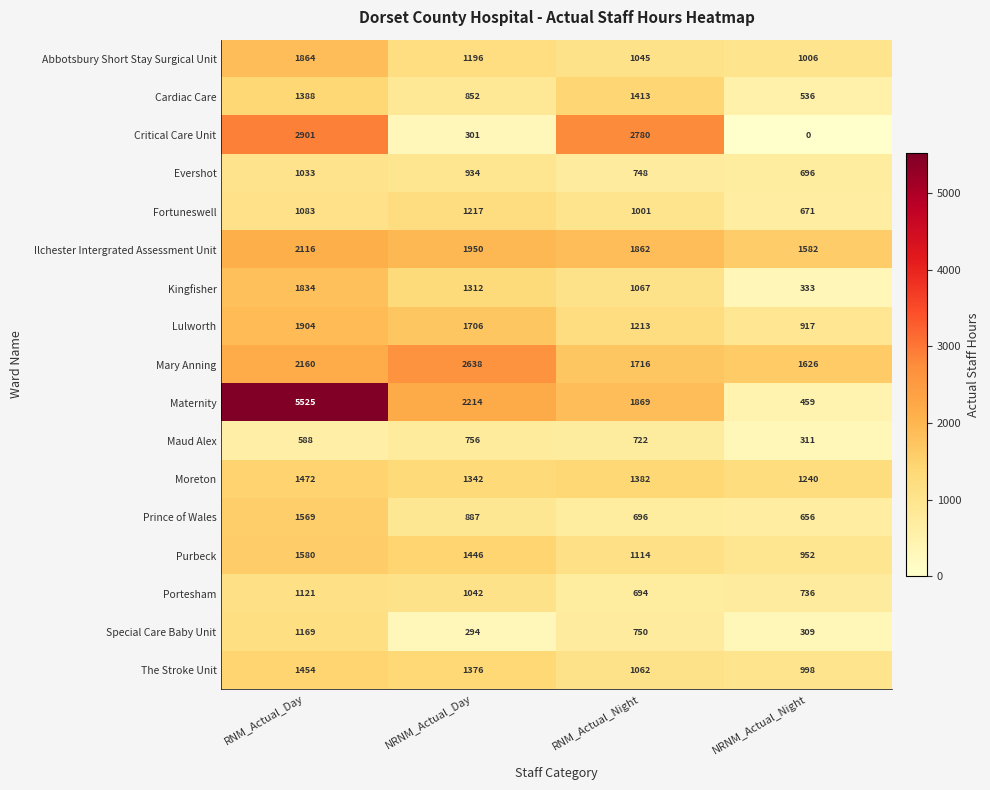

At which label is Cardiac Care closest to 974?

NRNM_Actual_Day